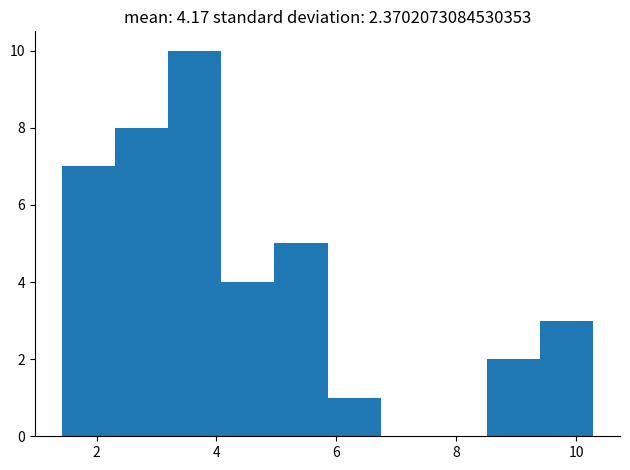

Over which range of the x-axis is the bar tallest?

3.2 to 4.0